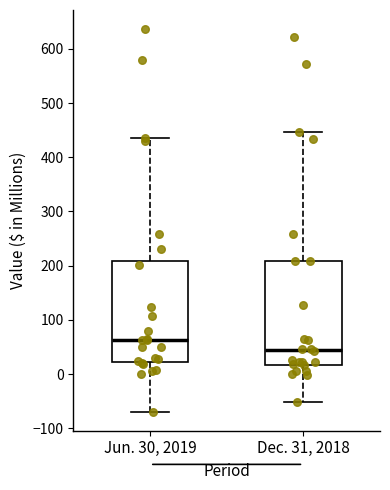

Where does the upper whisker of the box for Dec. 31, 2018 end on the y-axis? The values are not printed on the chart, so give them approximately, as read against the axis.

450